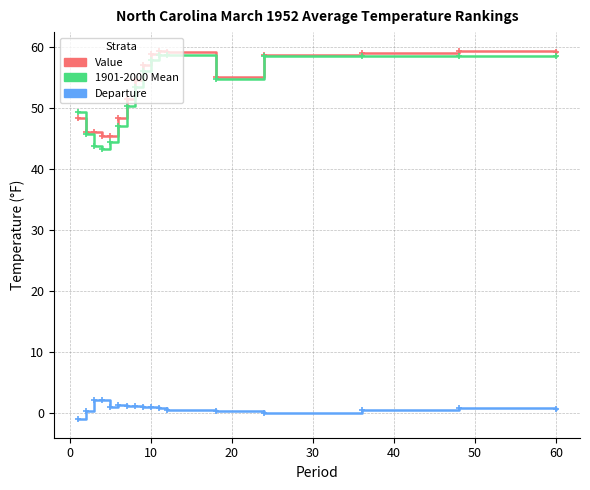

Is this an area chart (filled region under the line)?

No